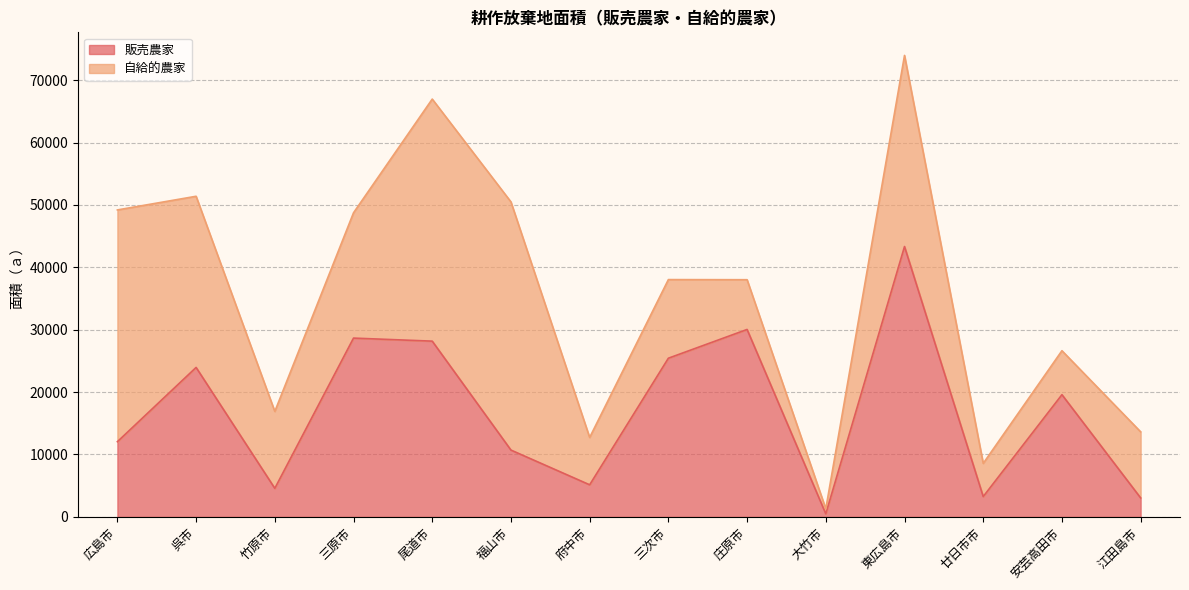

Does the chart have visible grid lines?

Yes